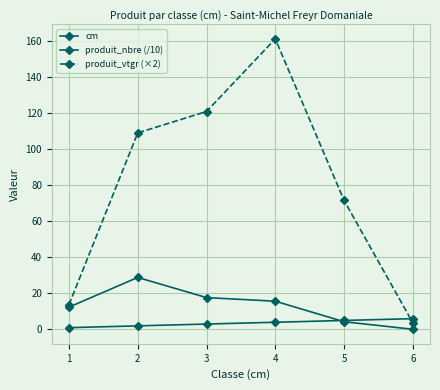

How many lines are shown in the chart?

3